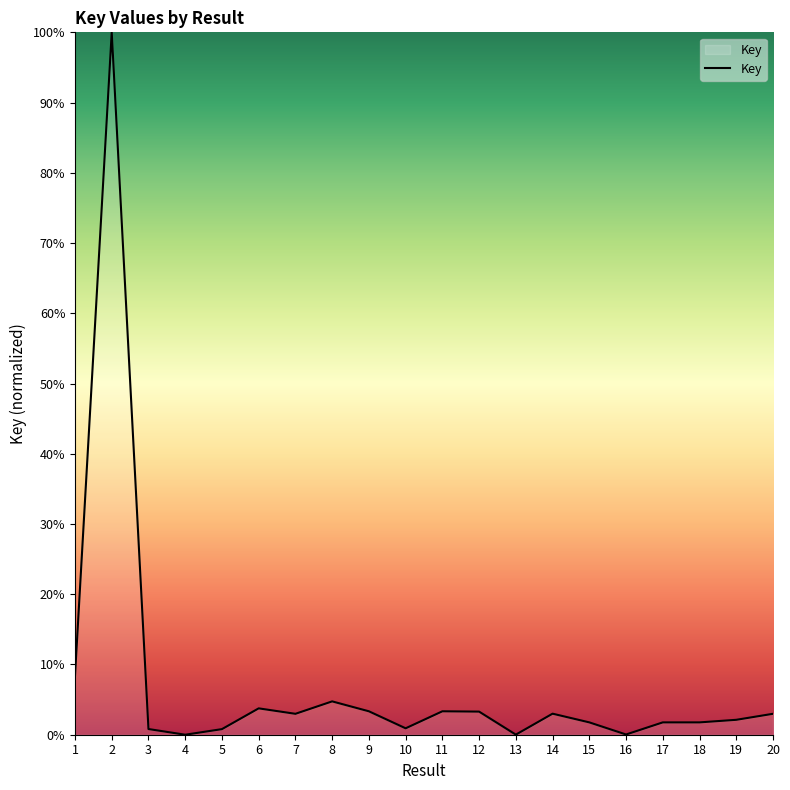

What is the difference between the maximum and minimum values?

100.0